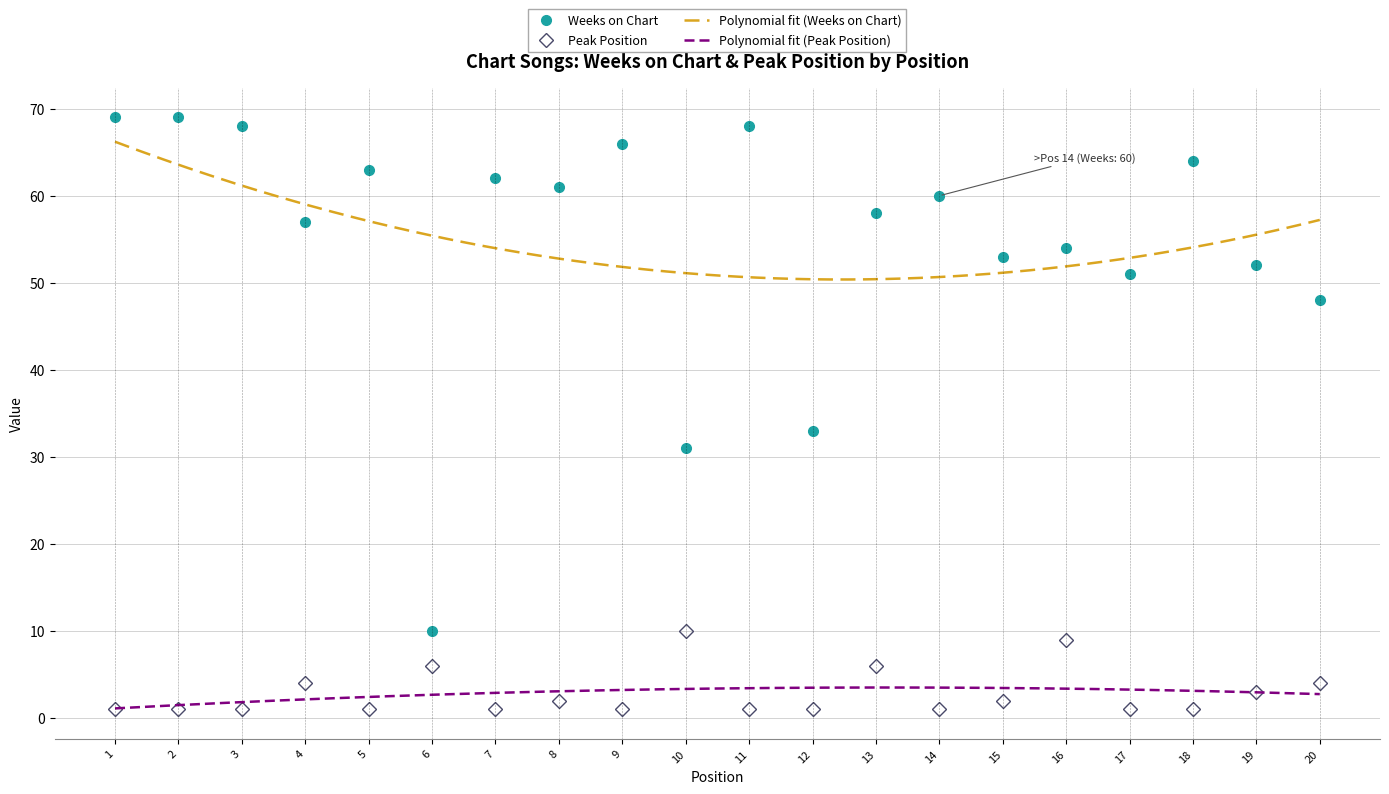

Rank the categories by Peak Position value from lowest to highest.

1, 2, 3, 5, 7, 9, 11, 12, 14, 17, 18, 8, 15, 19, 4, 20, 6, 13, 16, 10